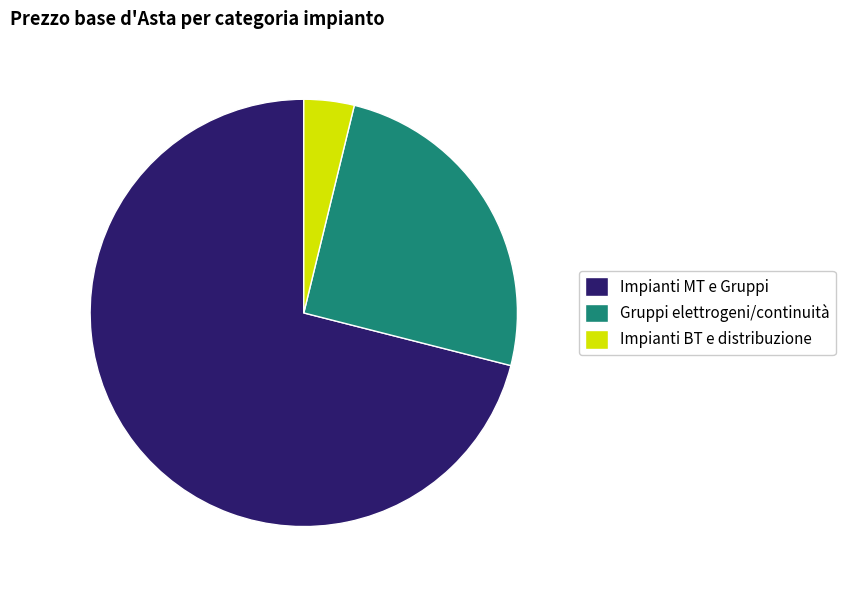

What is the ratio of the value at Gruppi elettrogeni/continuità to the value at Impianti BT e distribuzione?

6.6